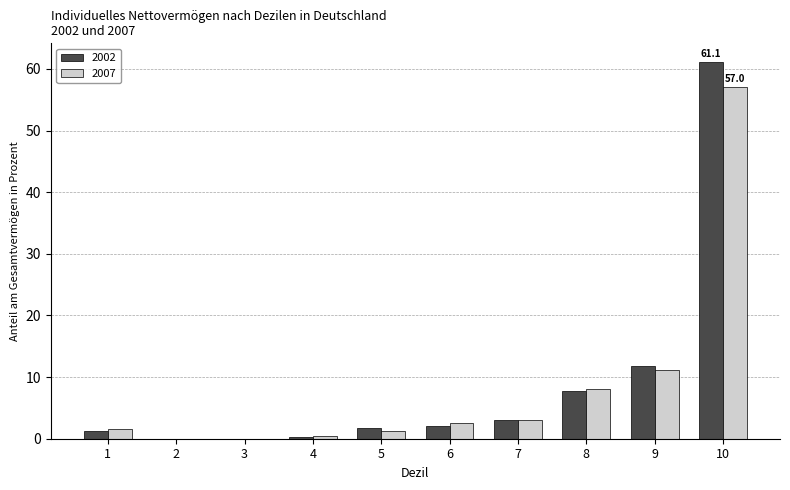

Is the value of 2002 at 9 greater than the value of 2007 at 4?

Yes